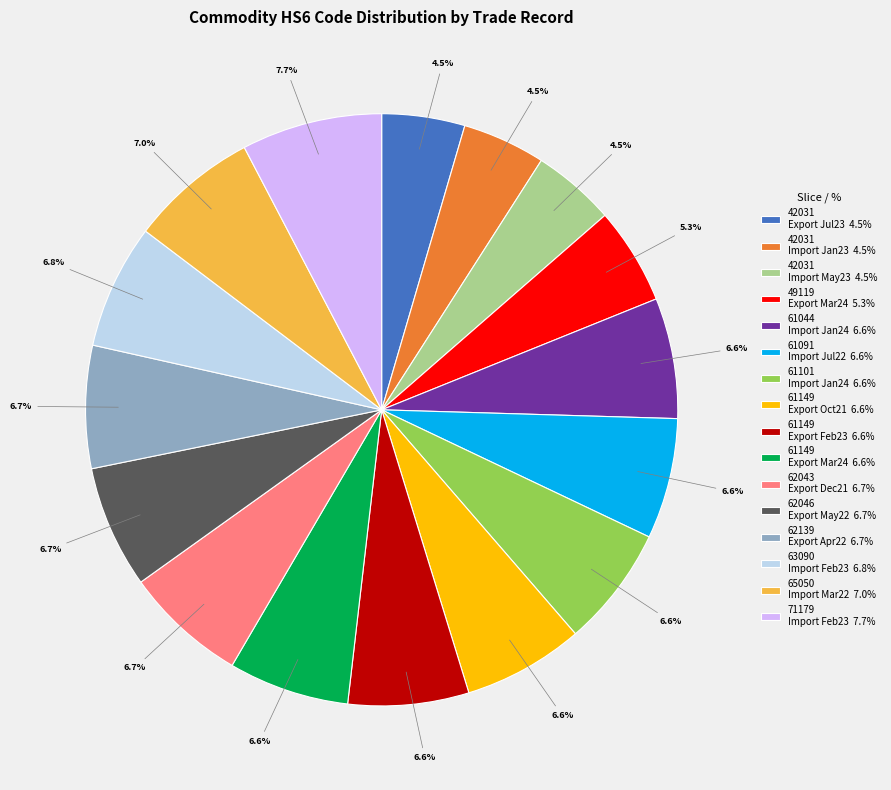

How many slices are in this pie chart?

16